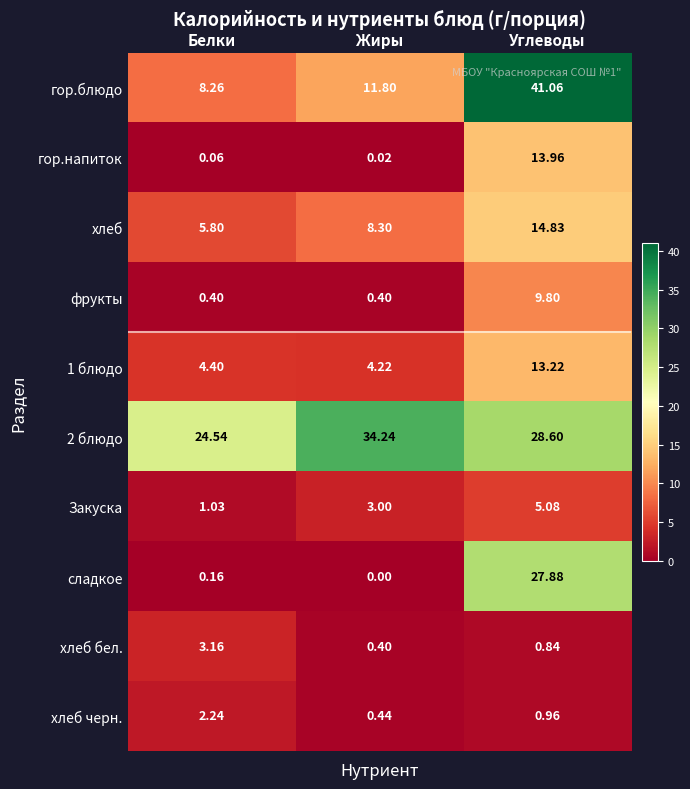

Which category has the lowest value in the гор.блюдо series?

Белки